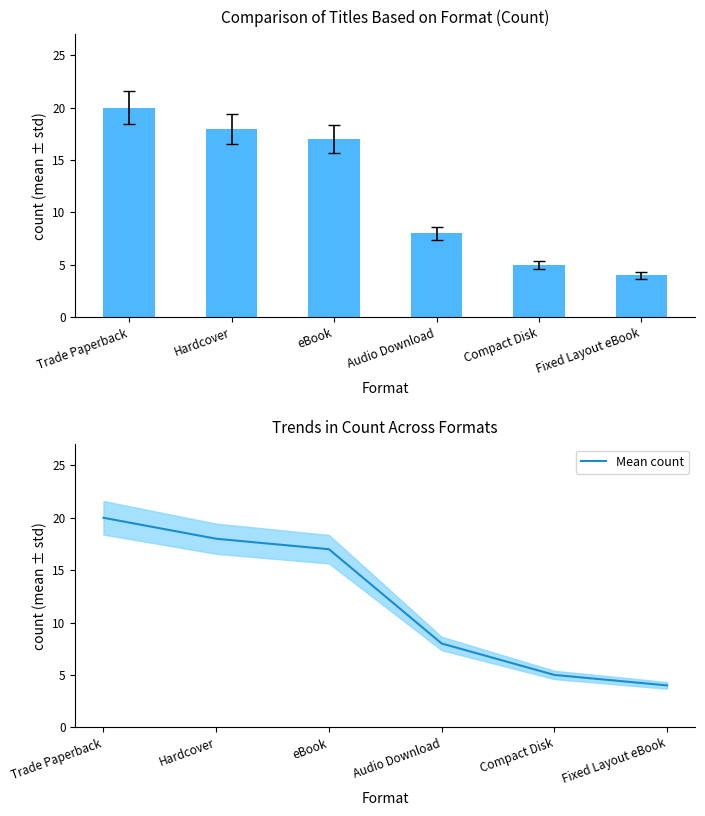

Which series has the widest spread of values?

Count